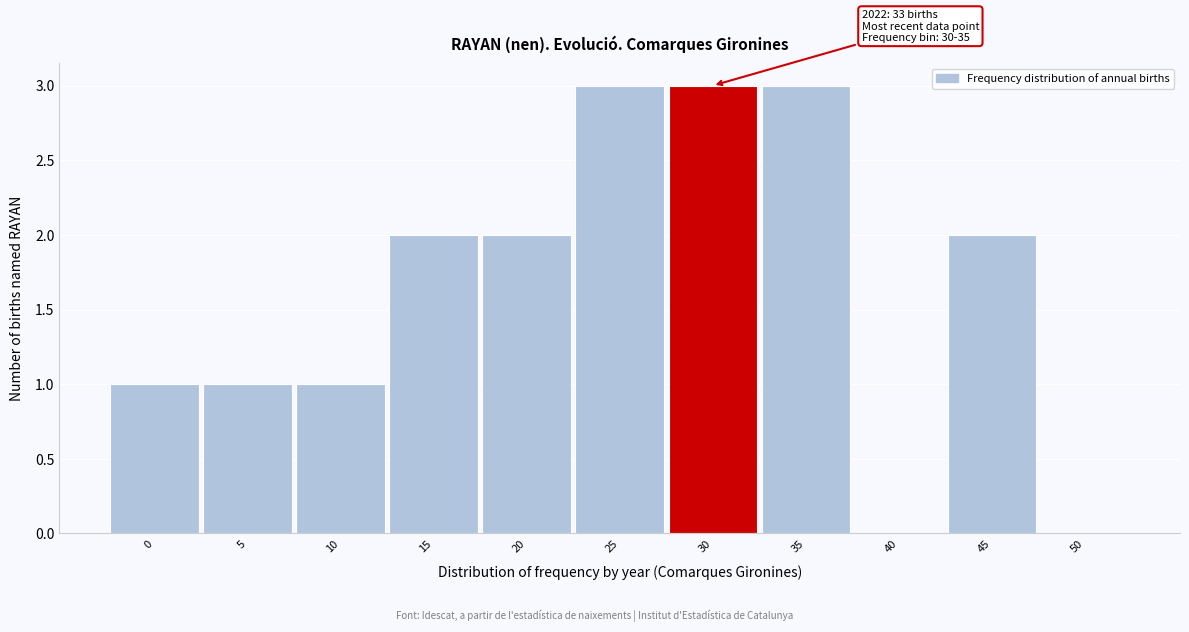

Reading left to right, list all the values displayed in this chart.

0=1	5=1	10=1	15=2	20=2	25=3	30=3	35=3	40=0	45=2	50=0